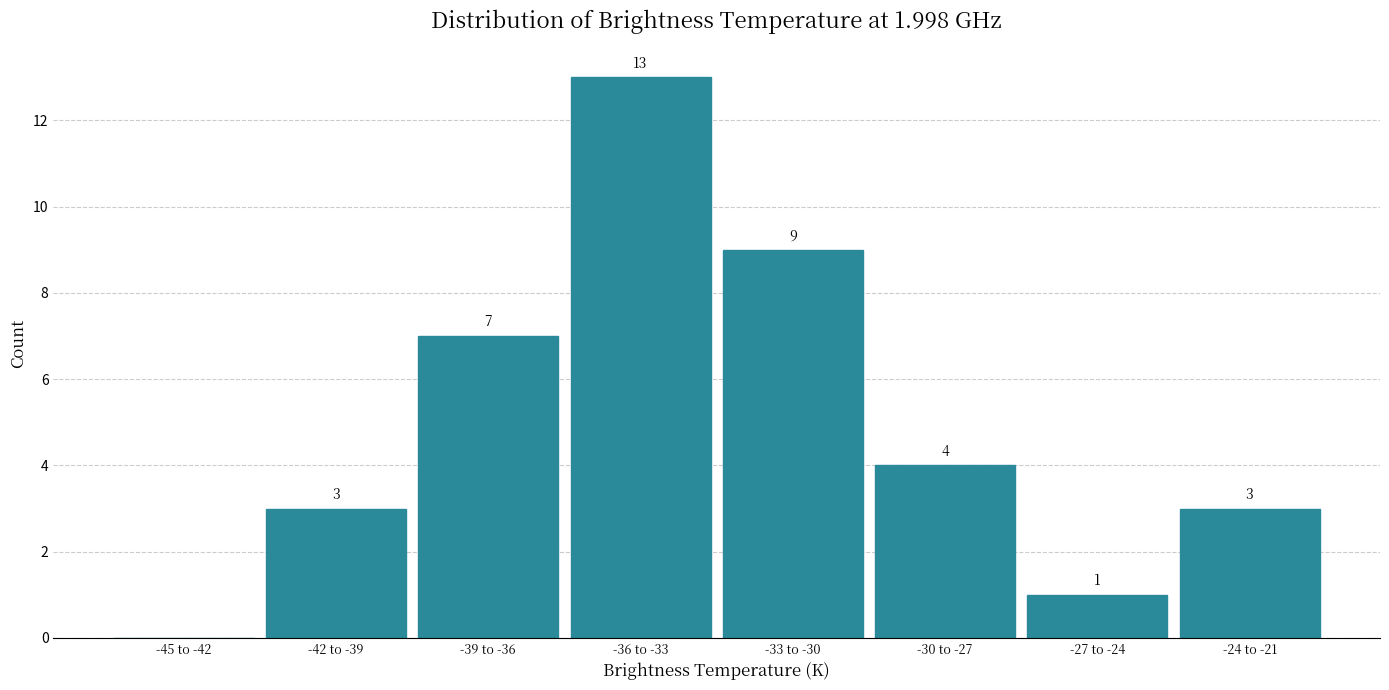

Reading left to right, list all the values displayed in this chart.

-45 to -42=0	-42 to -39=3	-39 to -36=7	-36 to -33=13	-33 to -30=9	-30 to -27=4	-27 to -24=1	-24 to -21=3